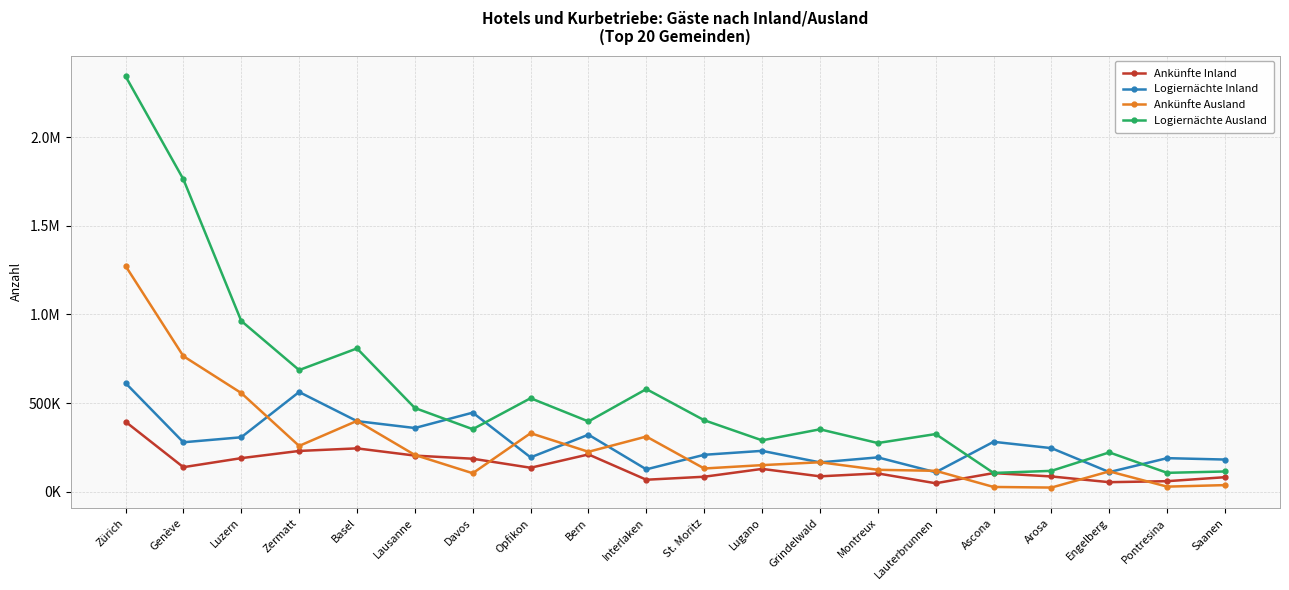

True or false: Ankünfte Ausland has a value of 257908 at Zermatt.

True